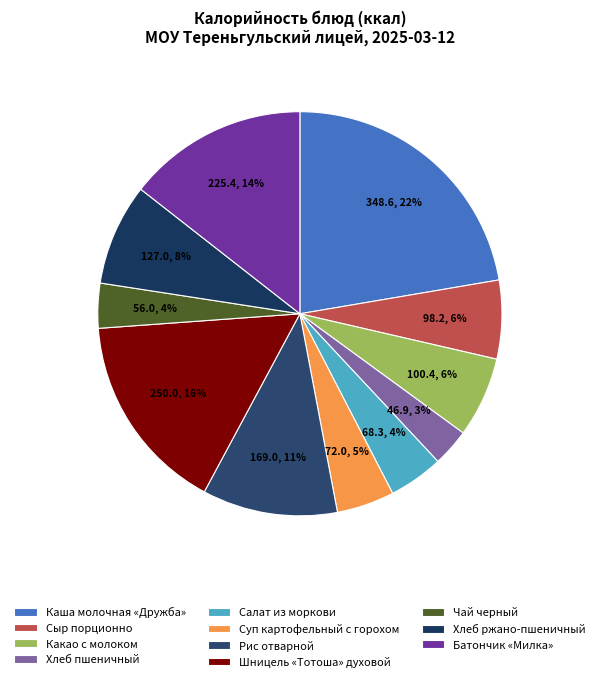

To the nearest percent, what is the combined percentage of Шницель «Тотоша» духовой and Сыр порционно?

22%